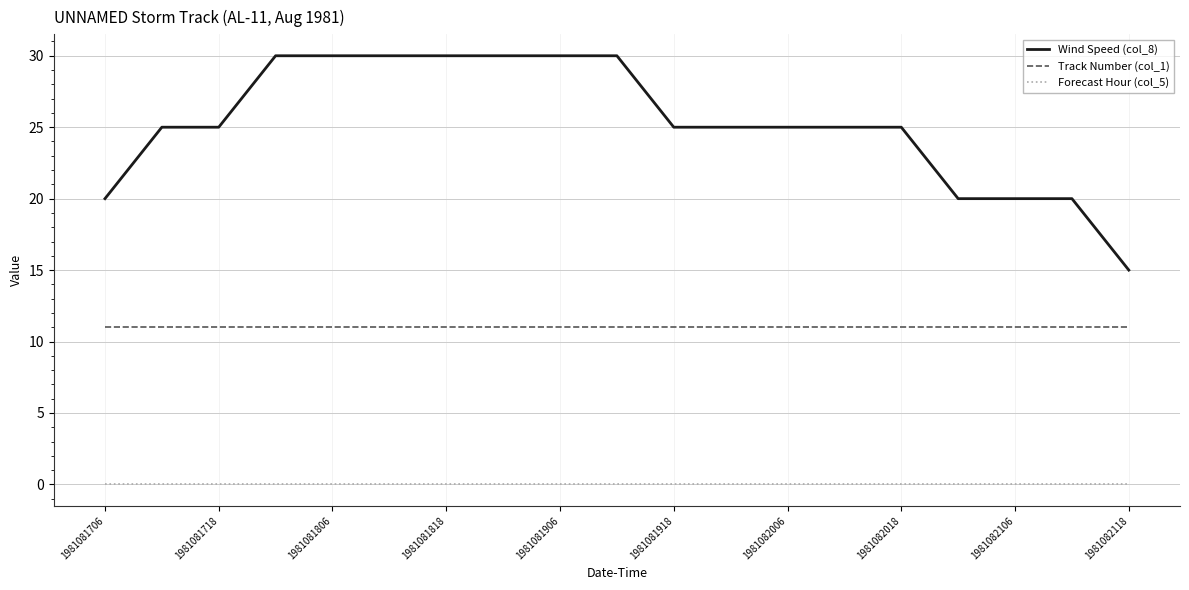

Which series has the largest range (max minus min)?

Wind Speed (col_8)